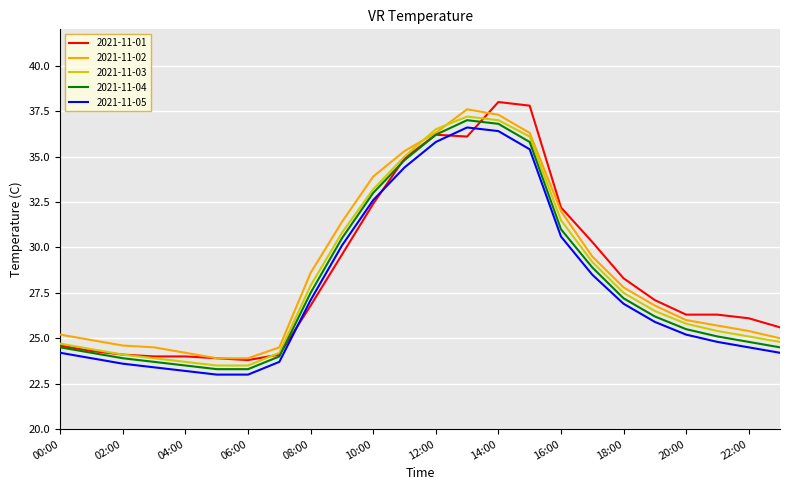

How many values in the 2021-11-05 series exceed 25?

13